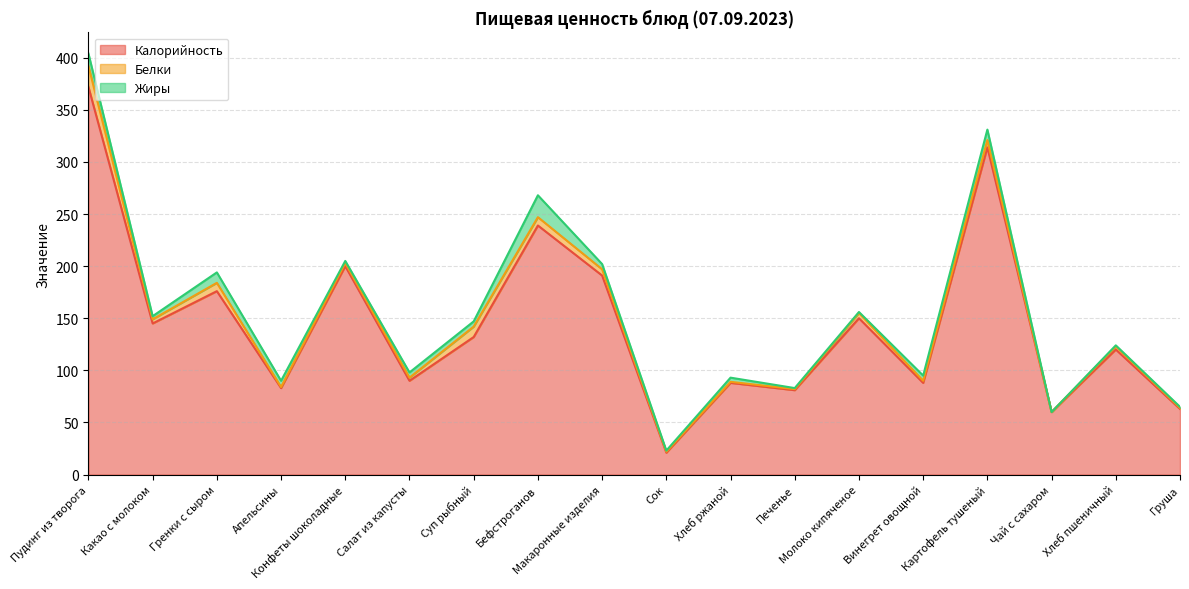

The value of Жиры at Чай с сахаром is 6. True or false?

False